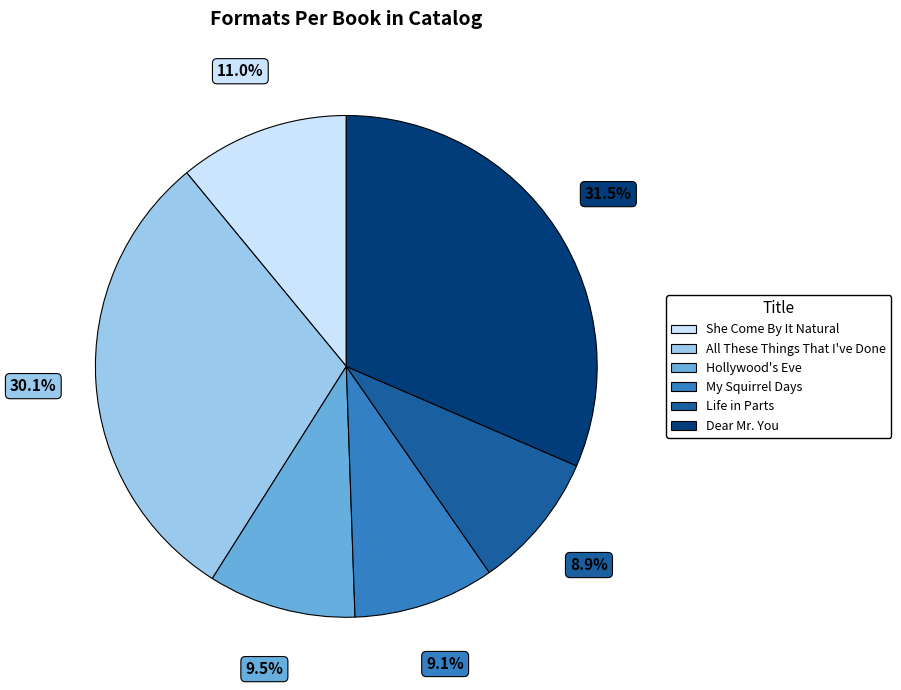

What percentage is NOT represented by My Squirrel Days?

90.9%